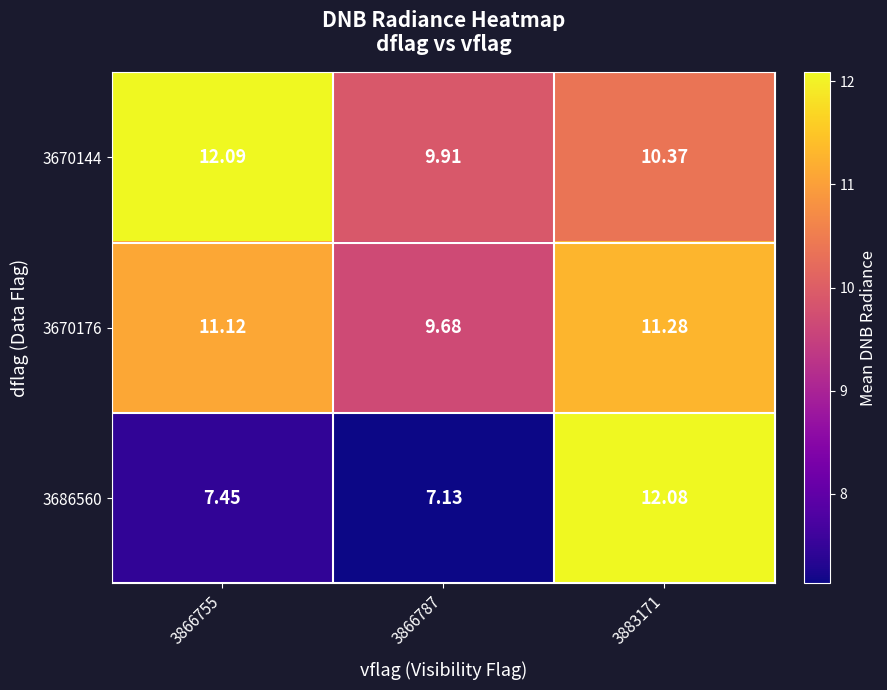

Is the value of 3670144 at 3883171 greater than the value of 3670176 at 3866787?

Yes